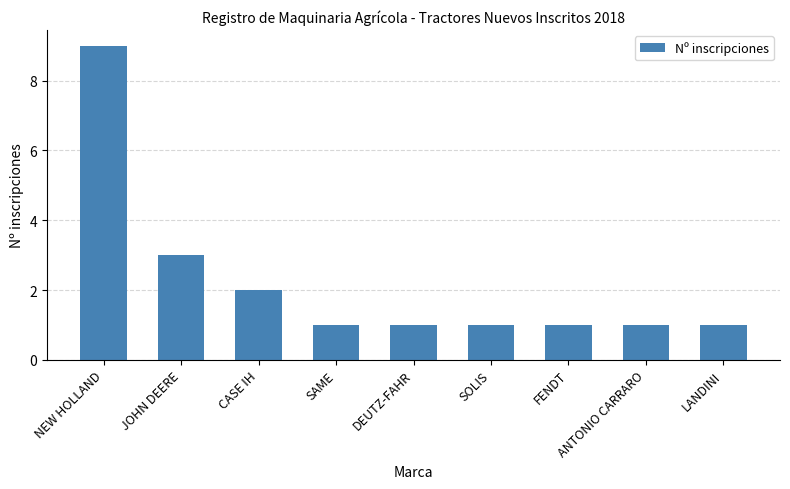

Reading left to right, list all the values displayed in this chart.

NEW HOLLAND=9	JOHN DEERE=3	CASE IH=2	SAME=1	DEUTZ-FAHR=1	SOLIS=1	FENDT=1	ANTONIO CARRARO=1	LANDINI=1